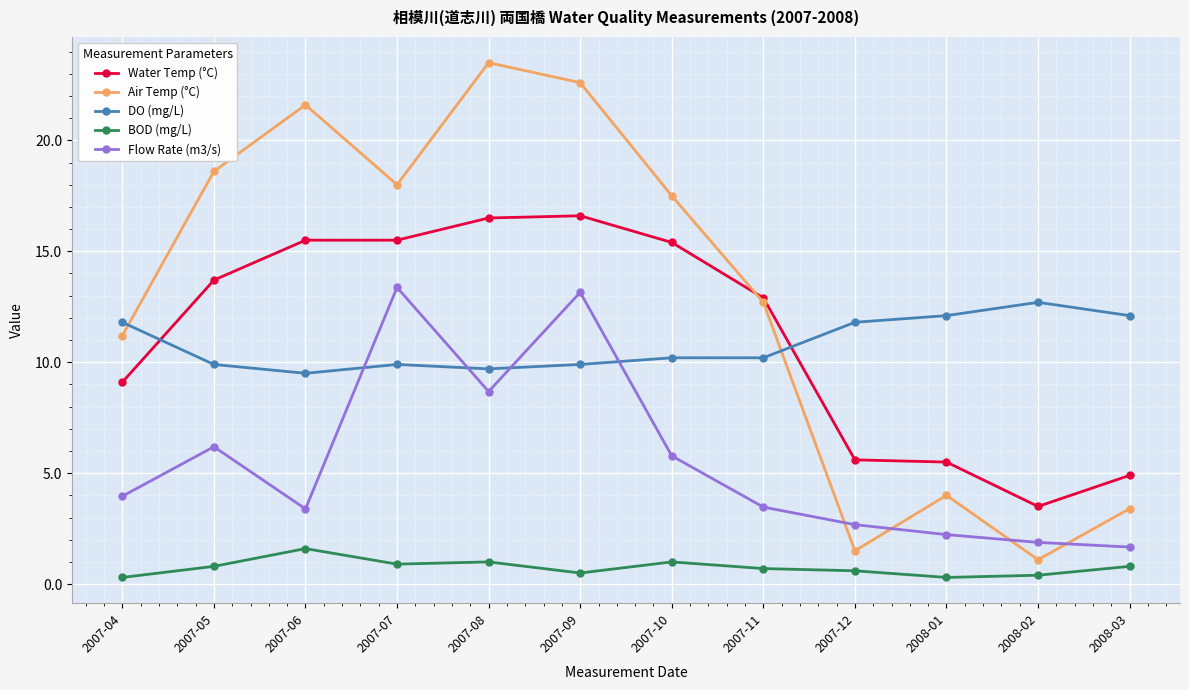

What are all the series names shown in the legend?

Water Temp (°C), Air Temp (°C), DO (mg/L), BOD (mg/L), Flow Rate (m3/s)